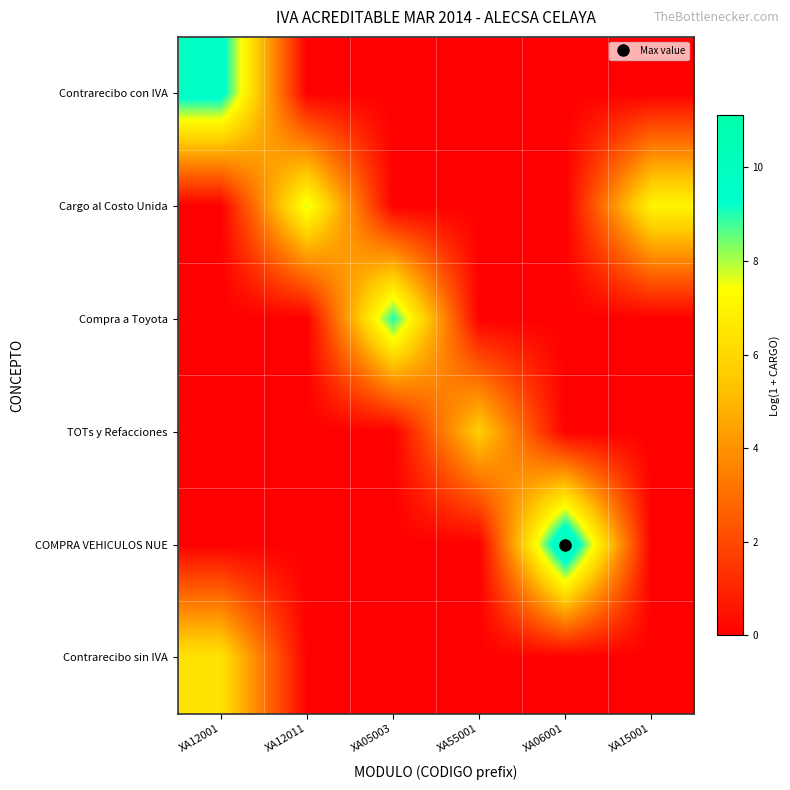

Reading right to left, extract all data points from this chart.

Contrarecibo con IVA: XA15001=0.0	XA06001=0.0	XA55001=0.0	XA05003=0.0	XA12011=0.0	XA12001=9.8
Cargo al Costo Unida: XA15001=7.1	XA06001=0.0	XA55001=0.0	XA05003=0.0	XA12011=7.7	XA12001=0.0
Compra a Toyota: XA15001=0.0	XA06001=0.0	XA55001=0.0	XA05003=9.1	XA12011=0.0	XA12001=0.0
TOTs y Refacciones: XA15001=0.0	XA06001=0.0	XA55001=5.7	XA05003=0.0	XA12011=0.0	XA12001=0.0
COMPRA VEHICULOS NUE: XA15001=0.0	XA06001=11.1	XA55001=0.0	XA05003=0.0	XA12011=0.0	XA12001=0.0
Contrarecibo sin IVA: XA15001=0.0	XA06001=0.0	XA55001=0.0	XA05003=0.0	XA12011=0.0	XA12001=6.4